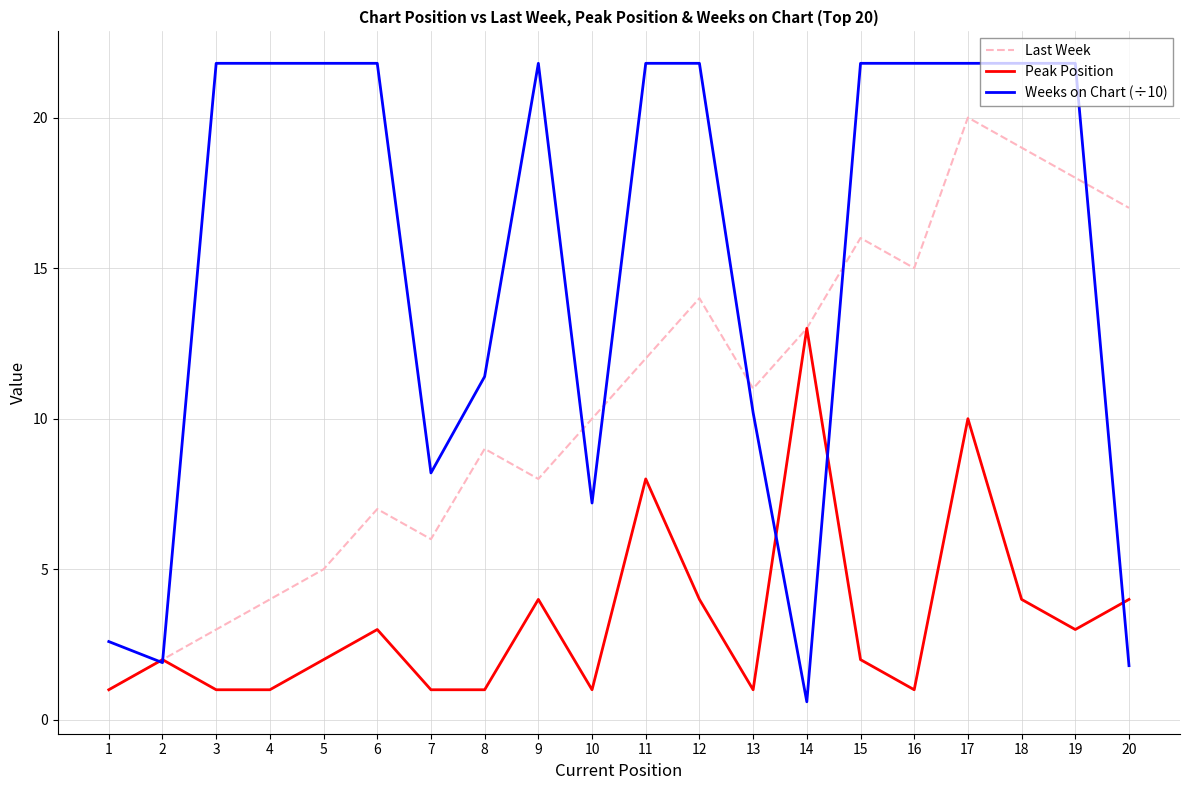

What is the minimum value shown in the chart?

0.6